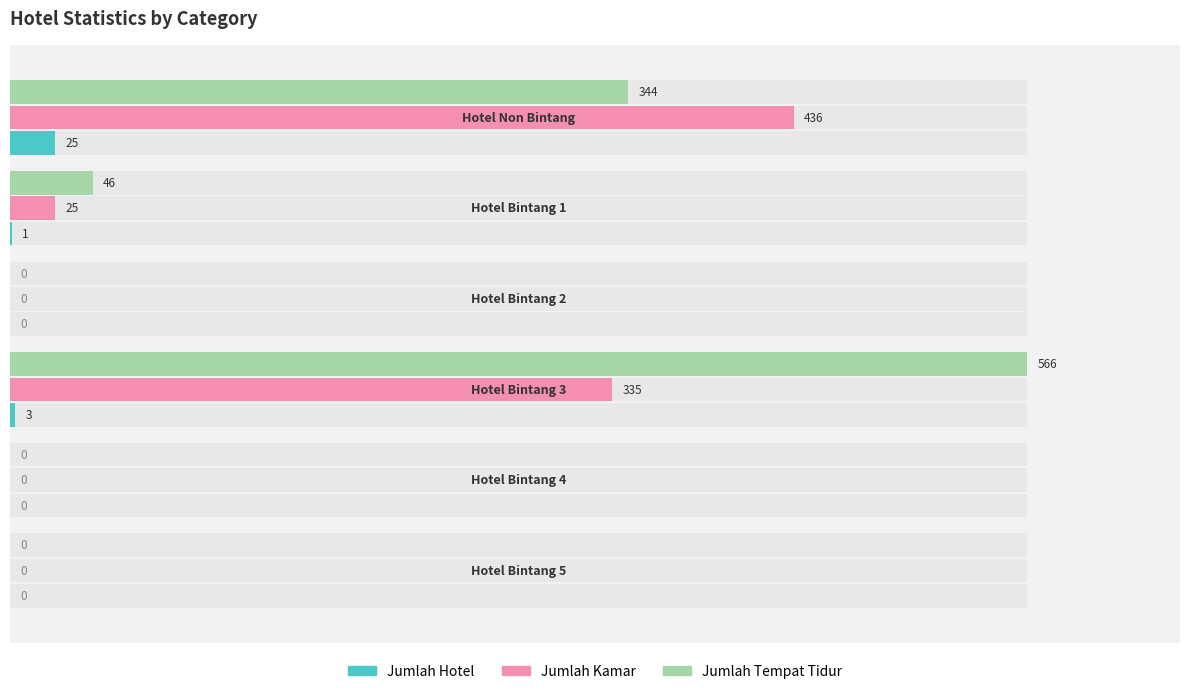

Reading left to right, what are all the values shown in this chart?

Jumlah Hotel: 0	0	3	0	1	25
Jumlah Kamar: 0	0	335	0	25	436
Jumlah Tempat Tidur: 0	0	566	0	46	344